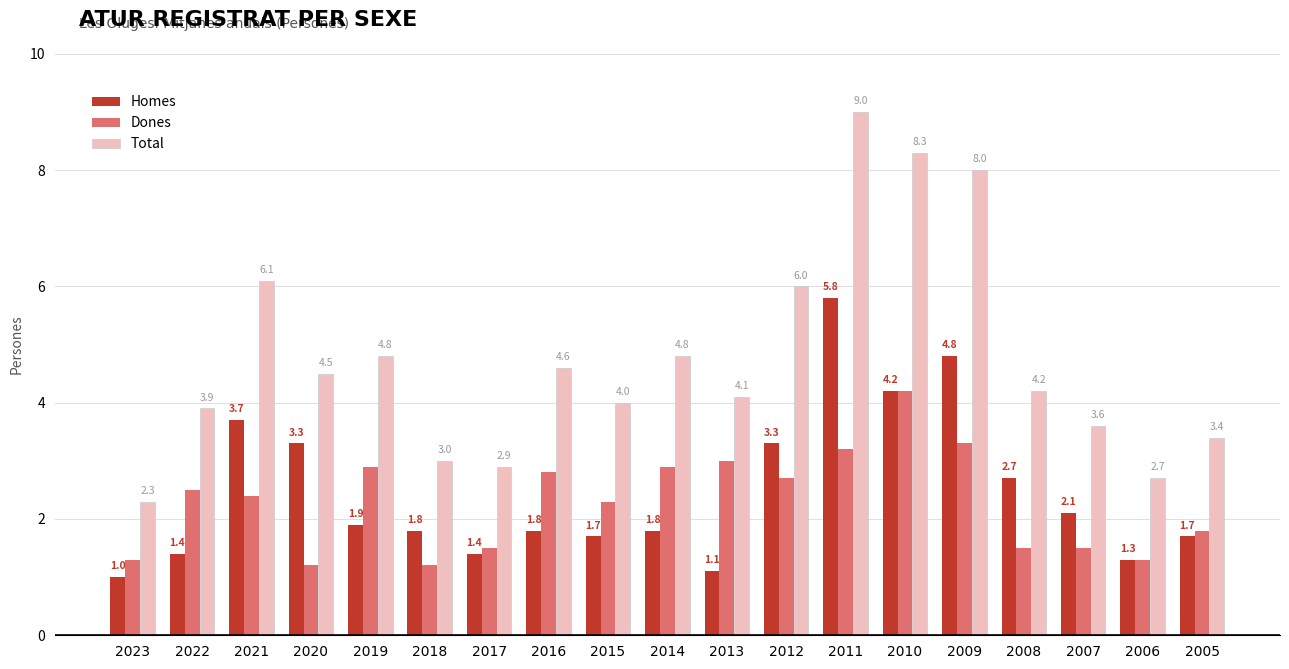

The value of Total at 2009 is 11.7. True or false?

False